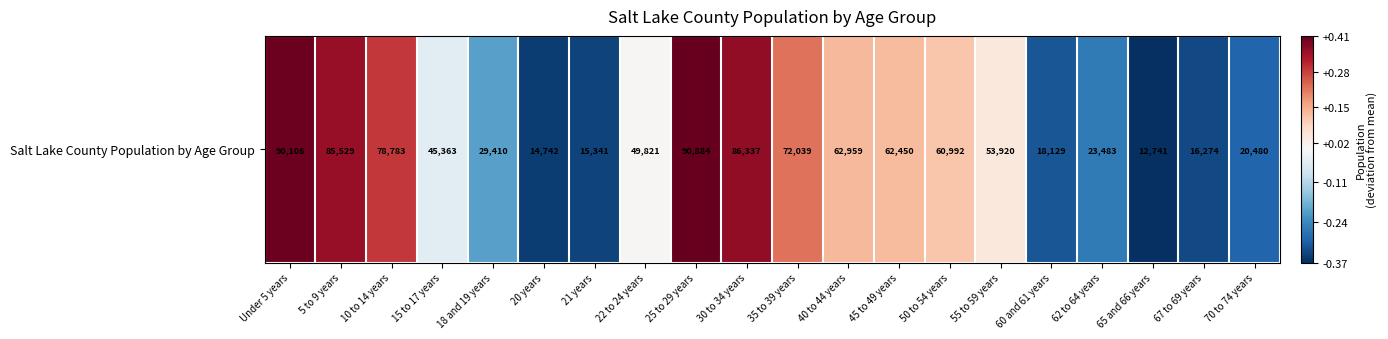

List the labels in order of value, smallest first.

65 and 66 years, 20 years, 21 years, 67 to 69 years, 60 and 61 years, 70 to 74 years, 62 to 64 years, 18 and 19 years, 15 to 17 years, 22 to 24 years, 55 to 59 years, 50 to 54 years, 45 to 49 years, 40 to 44 years, 35 to 39 years, 10 to 14 years, 5 to 9 years, 30 to 34 years, Under 5 years, 25 to 29 years